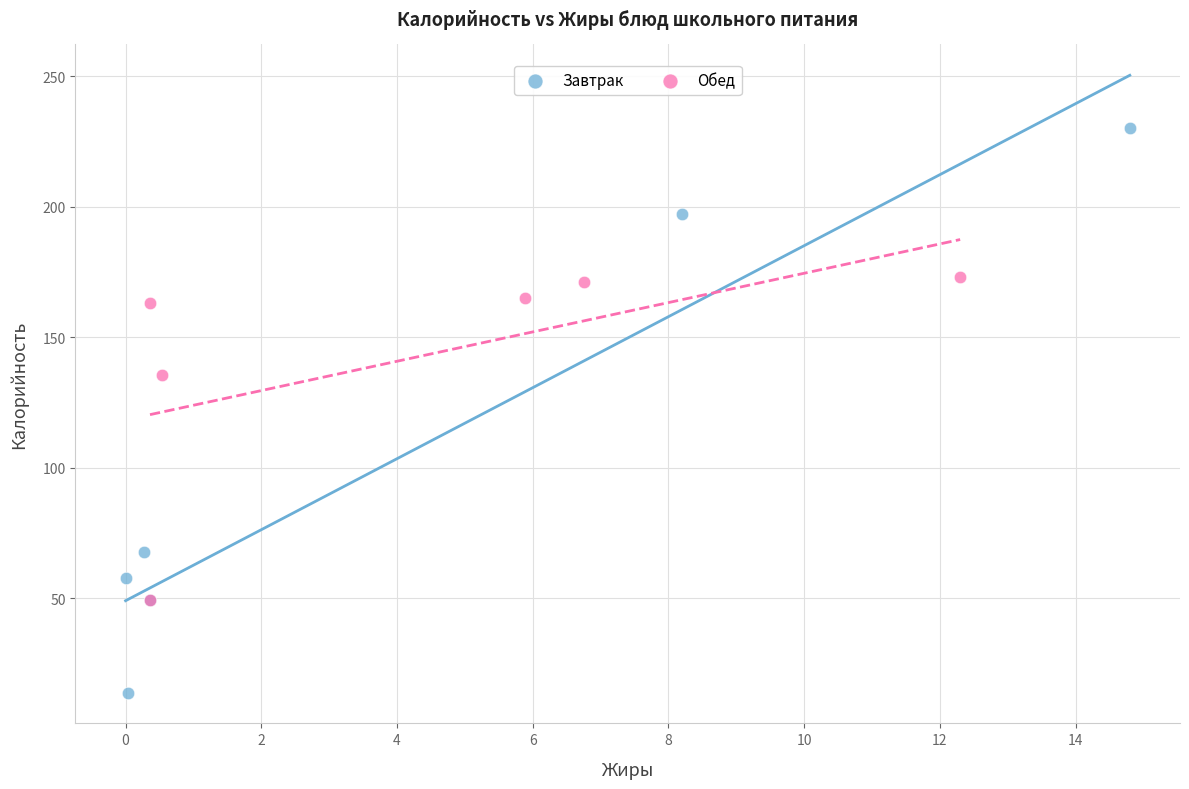

What are all the series names shown in the legend?

Завтрак, Обед